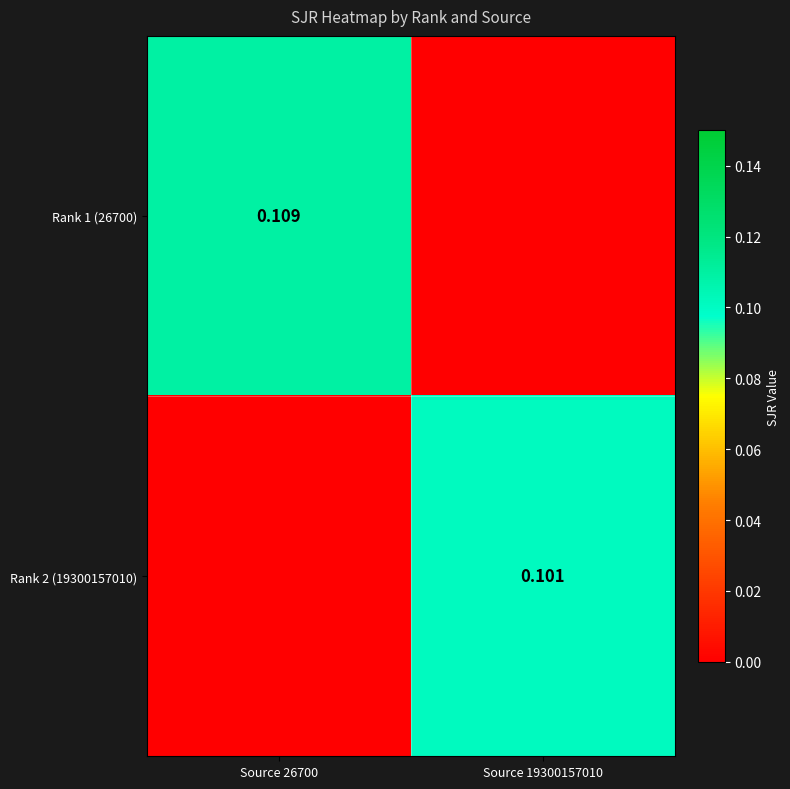

Is the value of Rank 2 (19300157010) at Source 19300157010 greater than the value of Rank 1 (26700) at Source 26700?

No